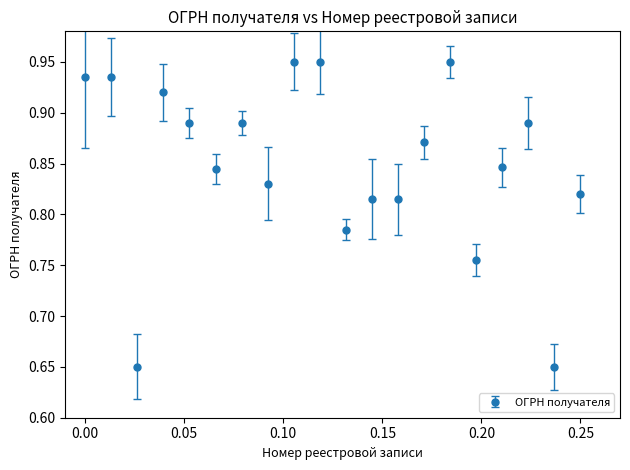

Count the values in the range 0 to 1.

20